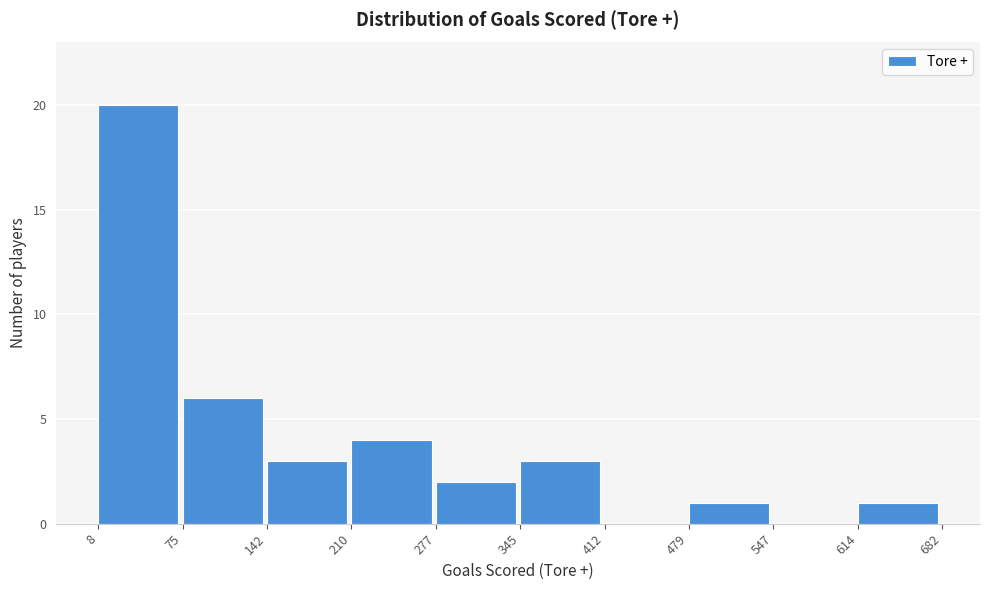

Which range on the x-axis has the tallest bar?

8 to 75